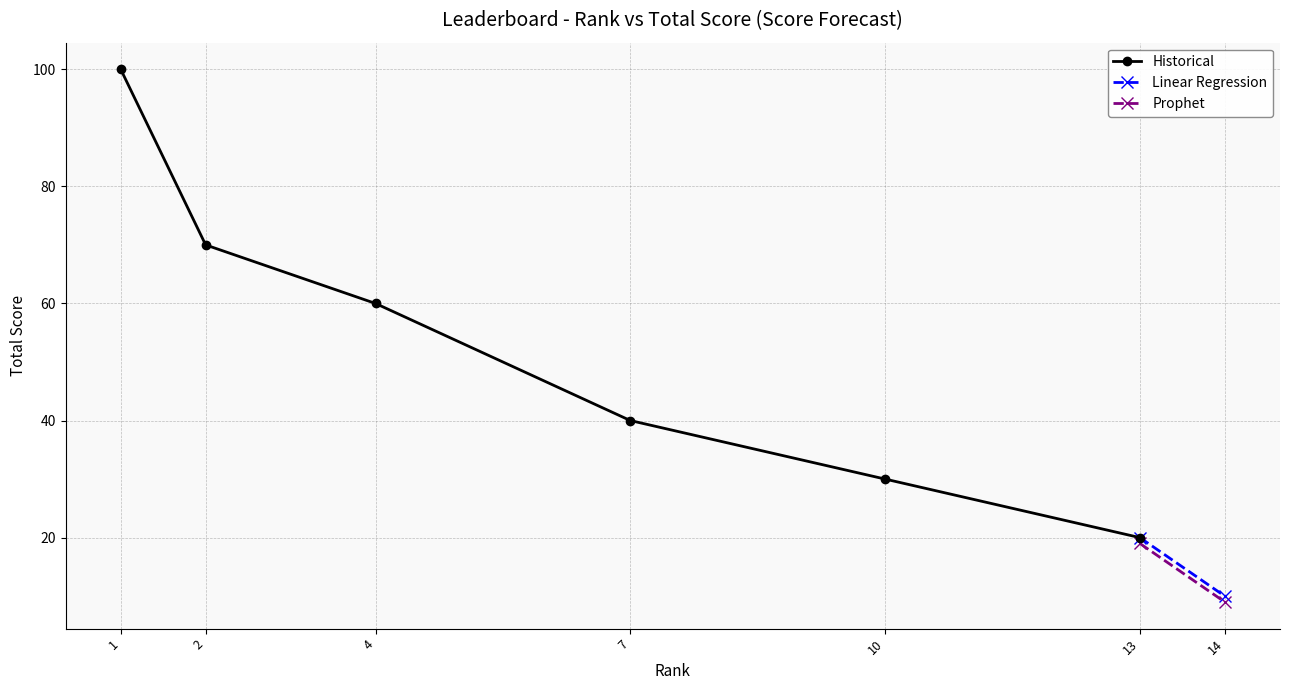

What is the change in value from 4 to 7?

-20